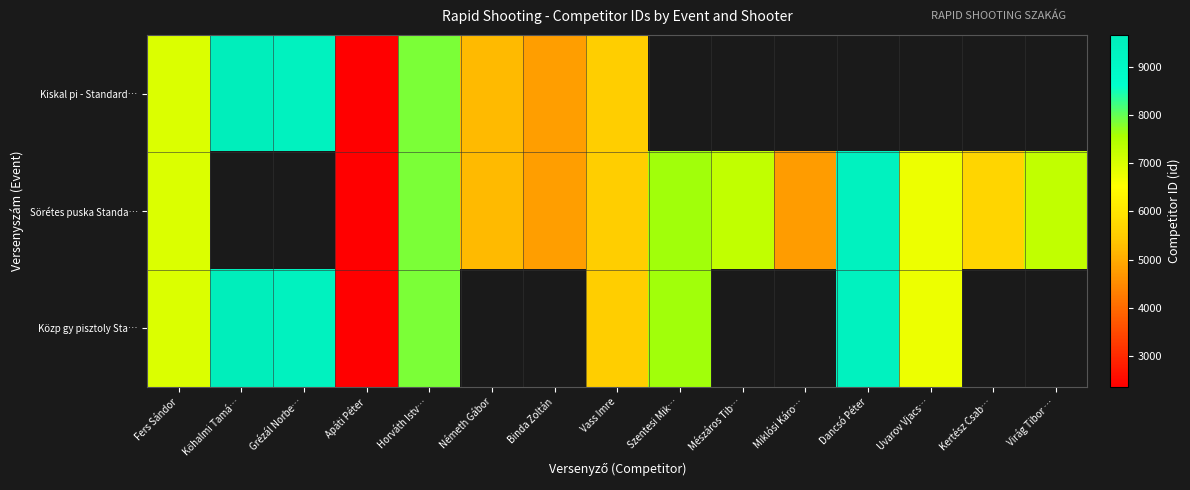

How many data points in Sörétes puska Standa… are less than 5524?

4